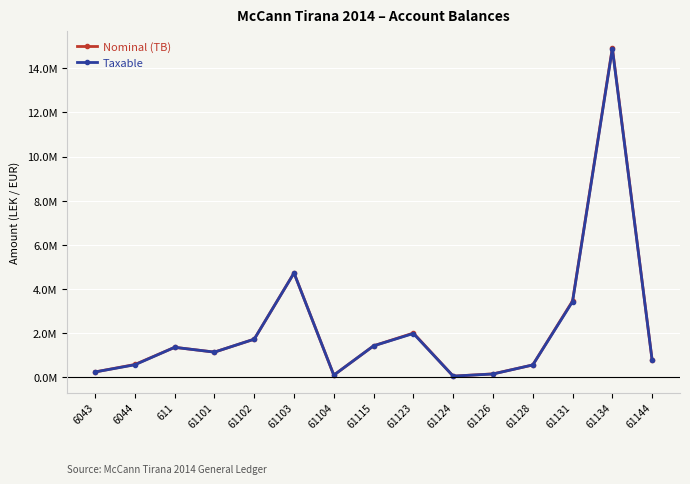

Does the chart have visible grid lines?

Yes